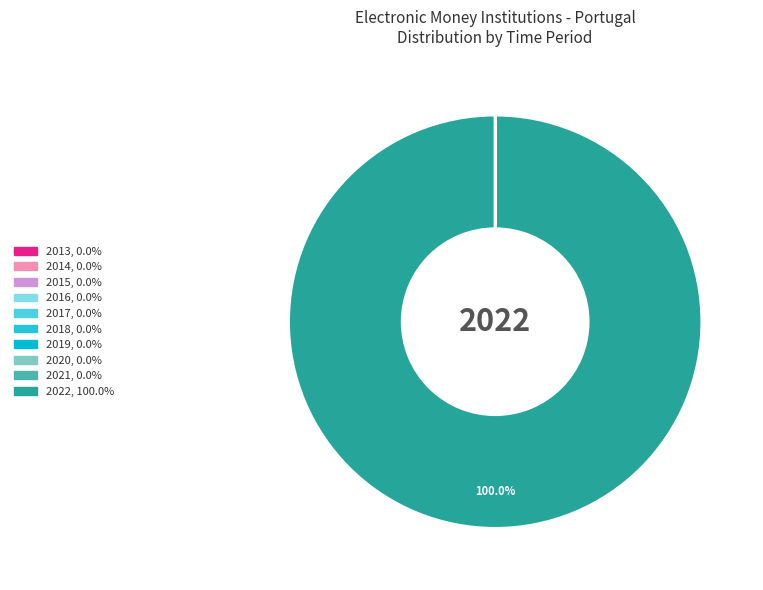

Count the number of slices in the pie.

10